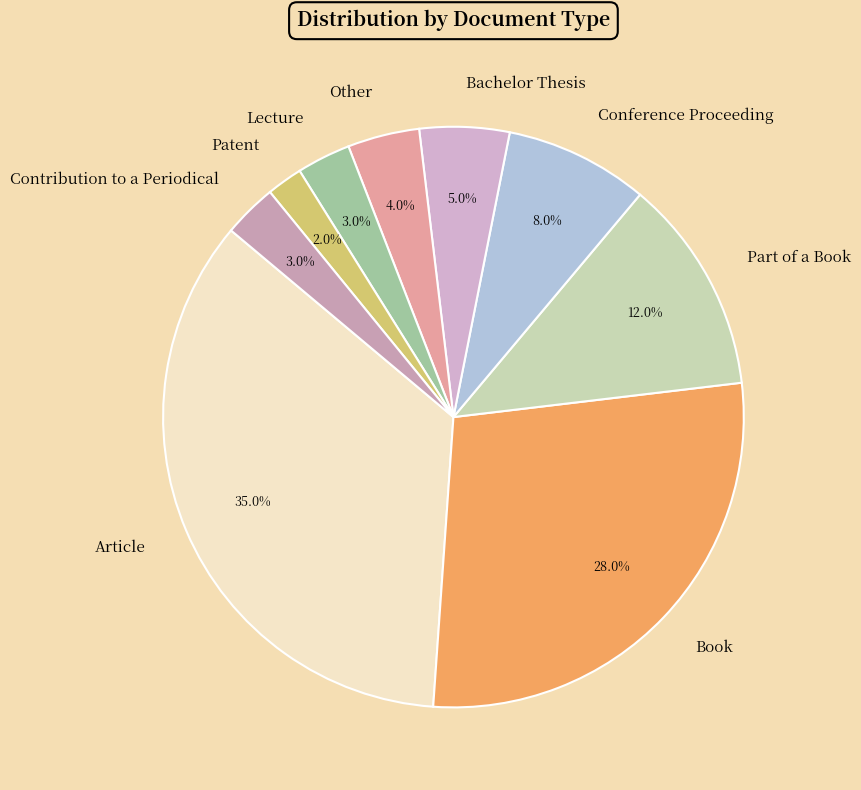

What is the smallest slice in the pie chart?

Patent